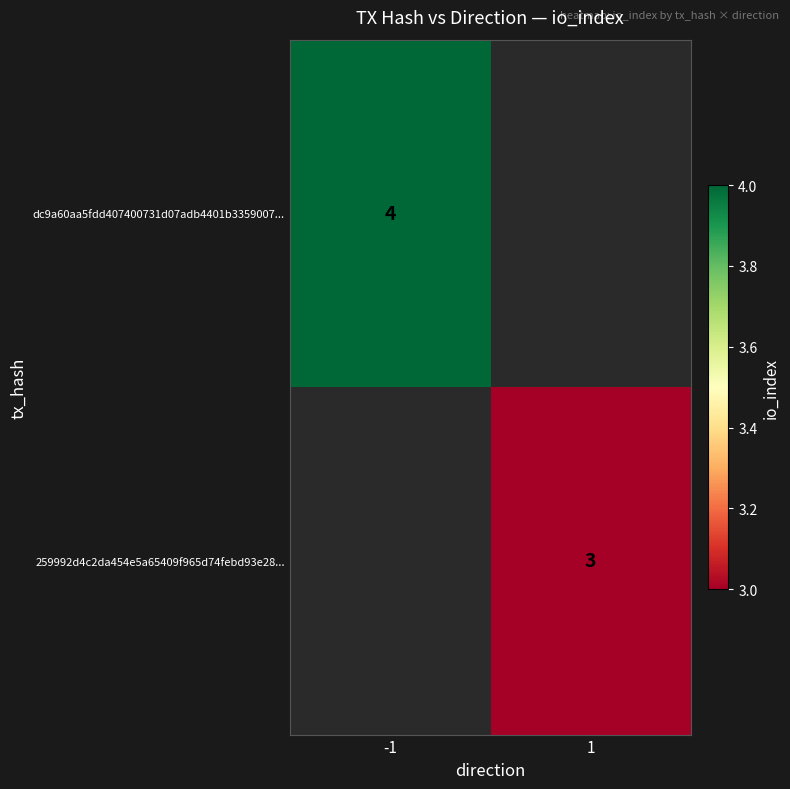

The value of 259992d4c2da454e5a65409f965d74febd93e28... at 1 is 5. True or false?

False